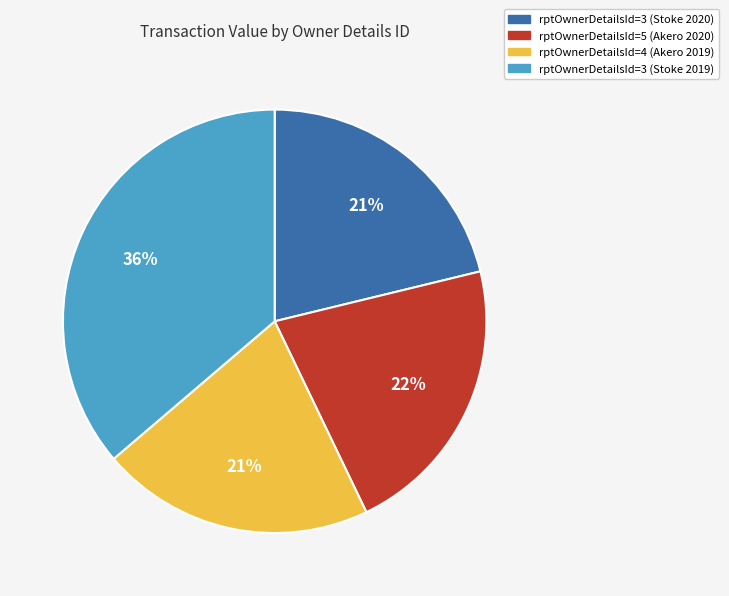

True or false: rptOwnerDetailsId=3 (Stoke 2019) accounts for 36% of the total.

True